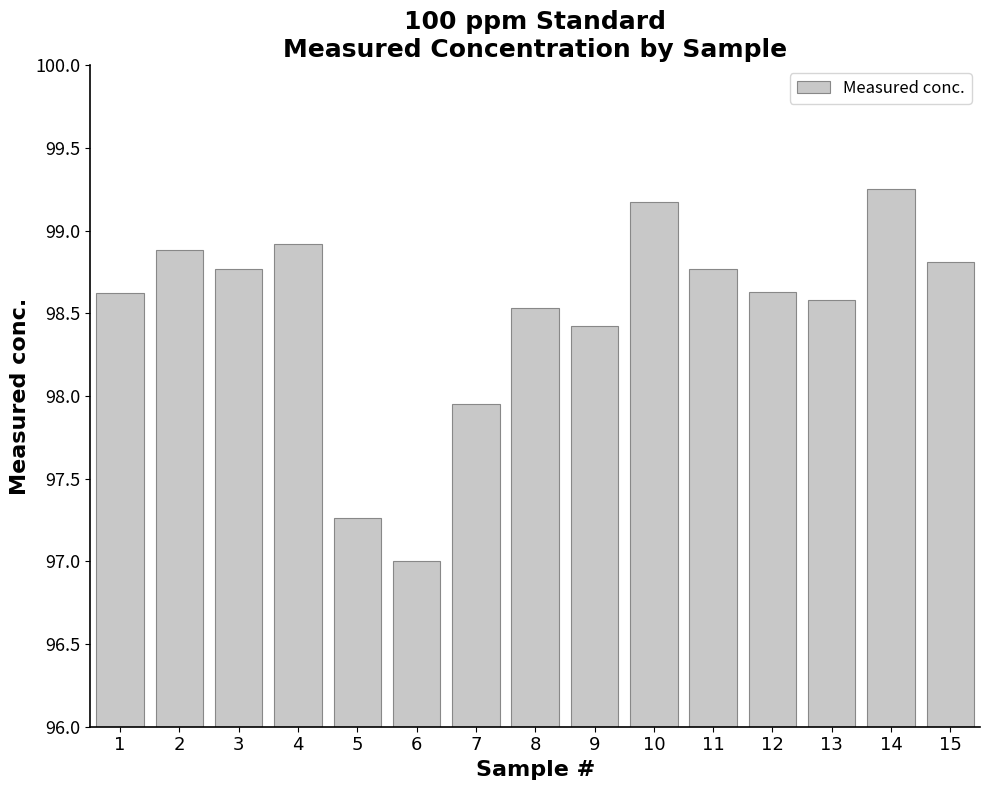

Are the bars horizontal?

No